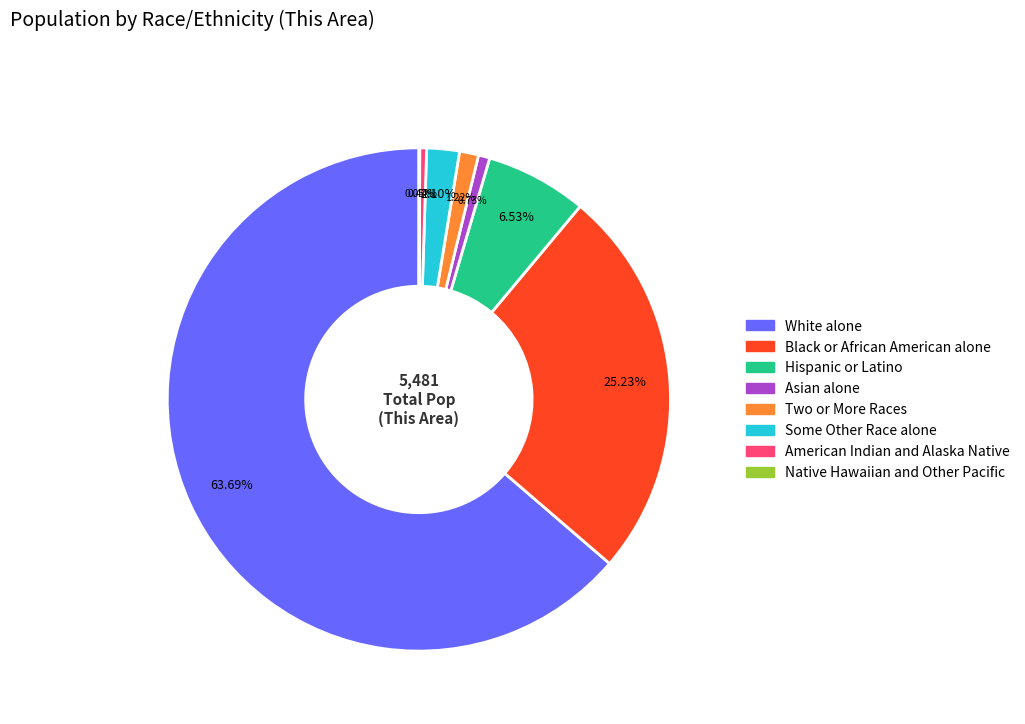

Is the sum of Two or More Races and Some Other Race alone greater than half?

No